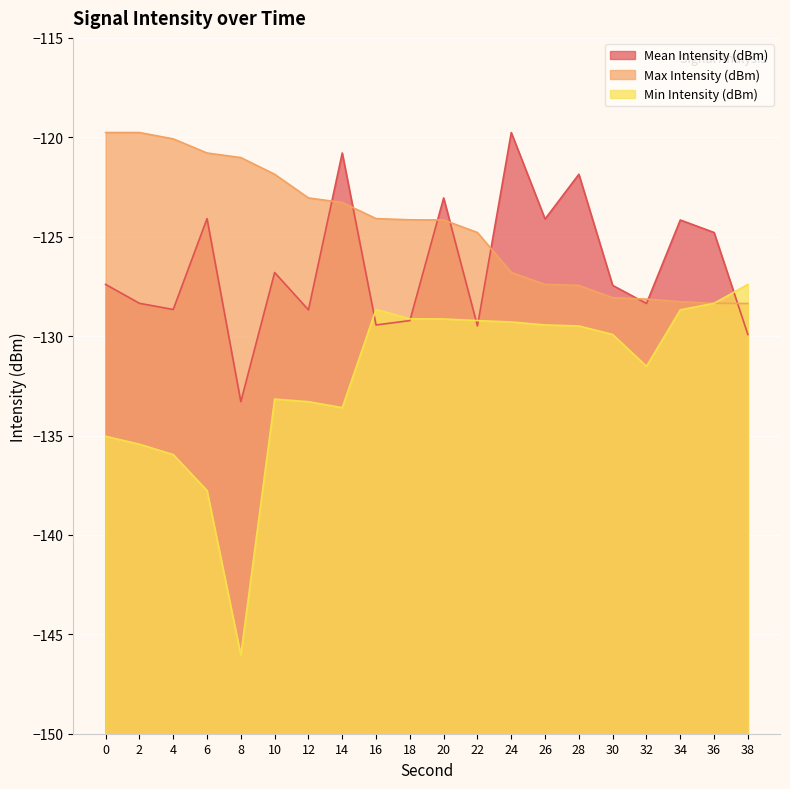

How many values in the Mean Intensity (dBm) series exceed -127?

9